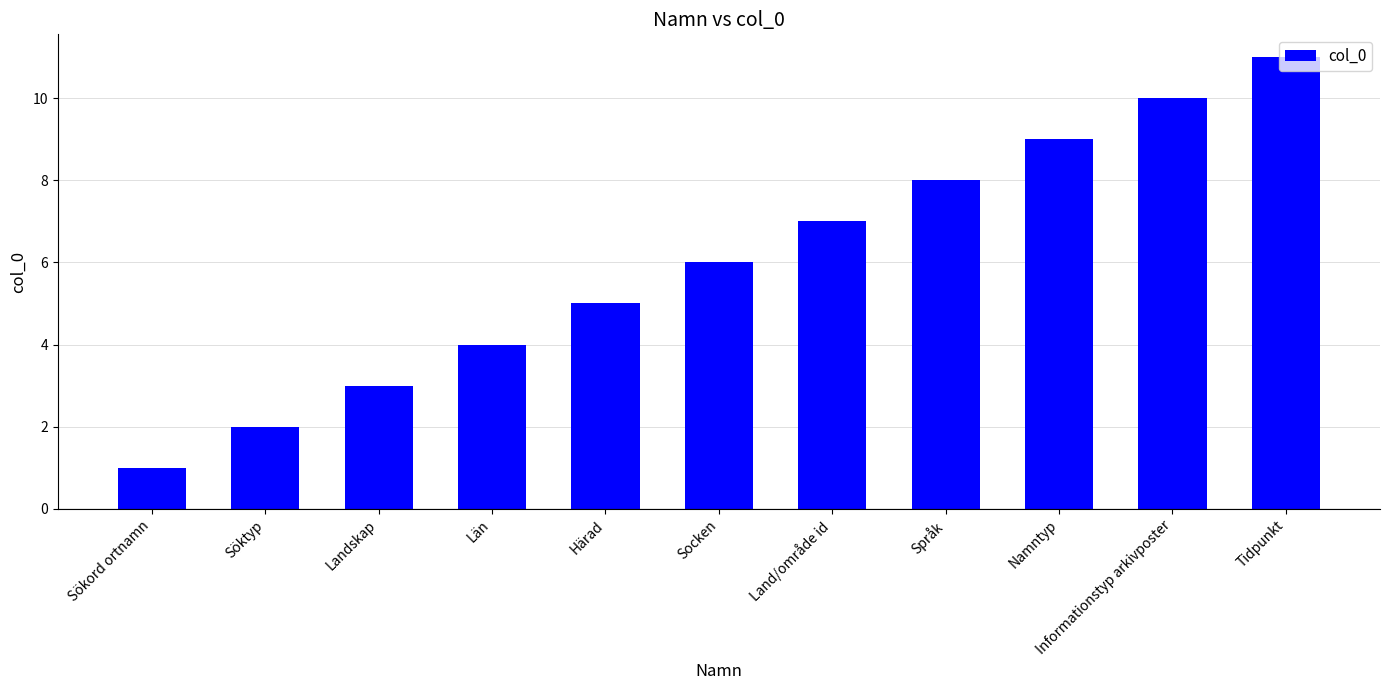

What is the difference between the values at Land/område id and Språk?

1